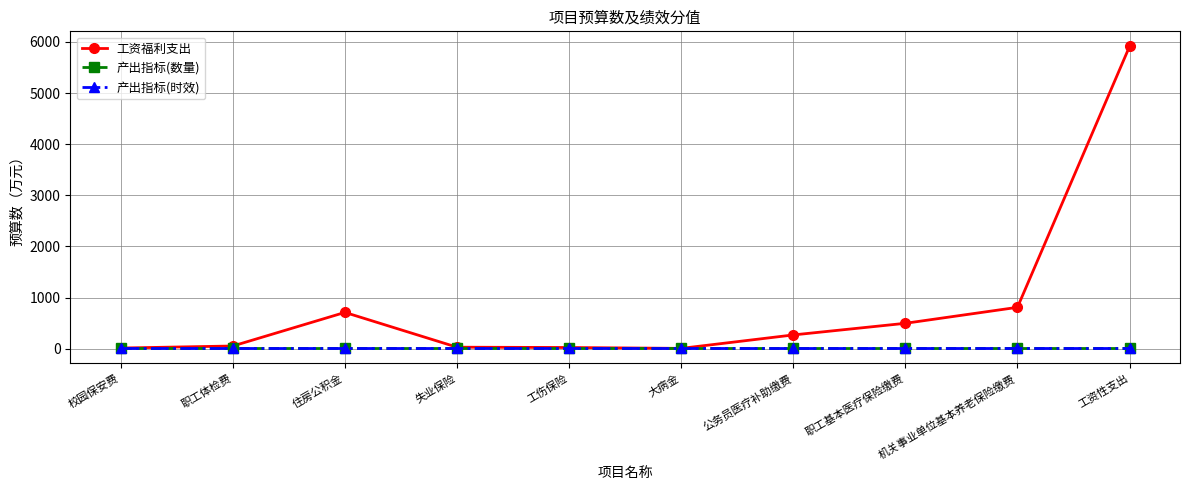

After their last crossing, which series has the higher values: 产出指标(时效) or 工资福利支出?

工资福利支出